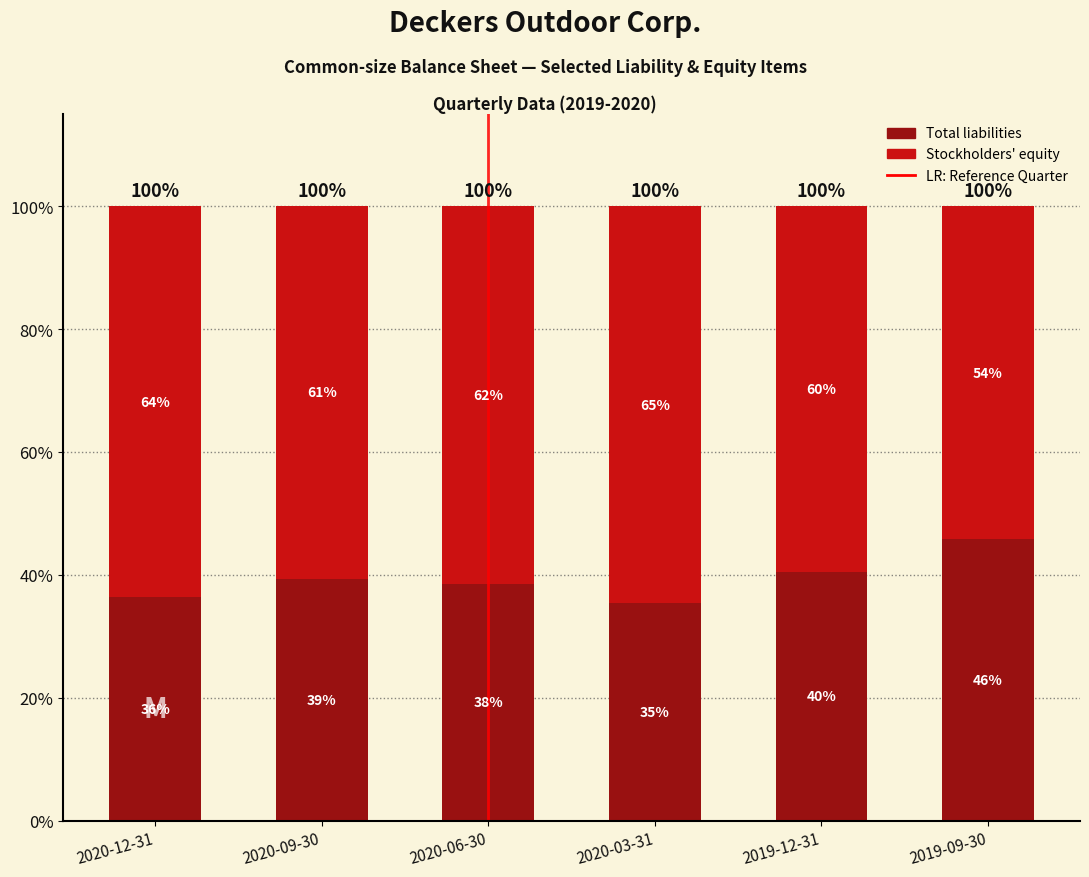

Does the chart contain stacked bars?

Yes